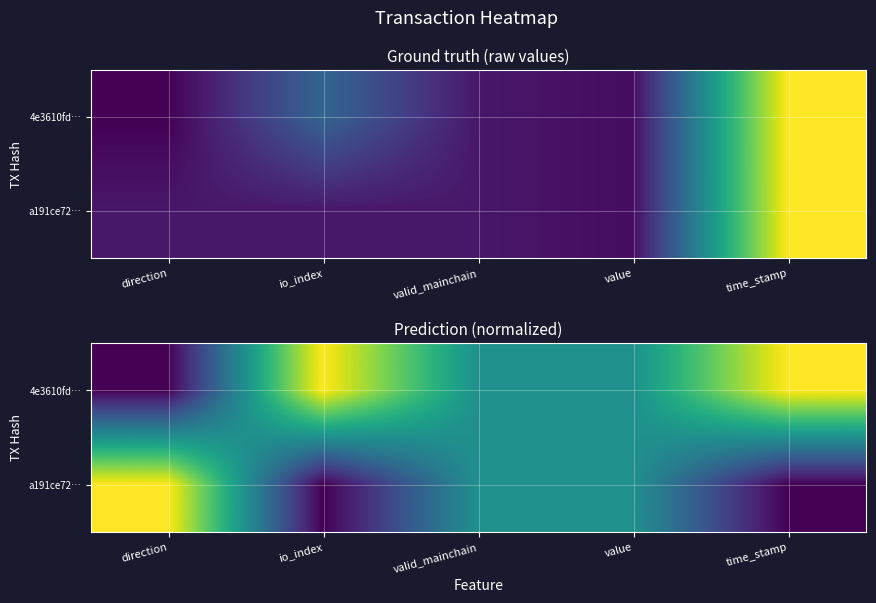

List the series in order of their overall mean, highest first.

4e3610fd…, a191ce72…